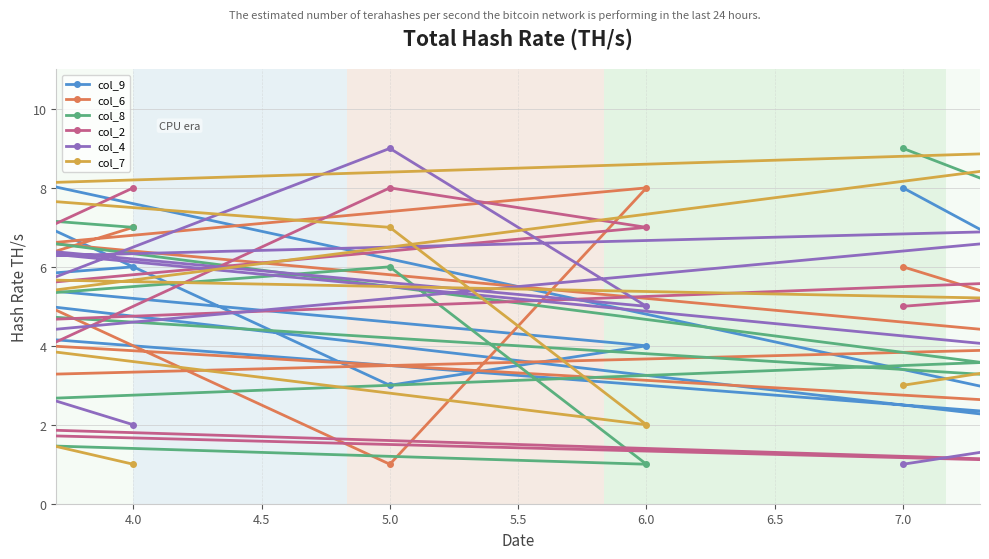

What is the minimum value for col_4?

1